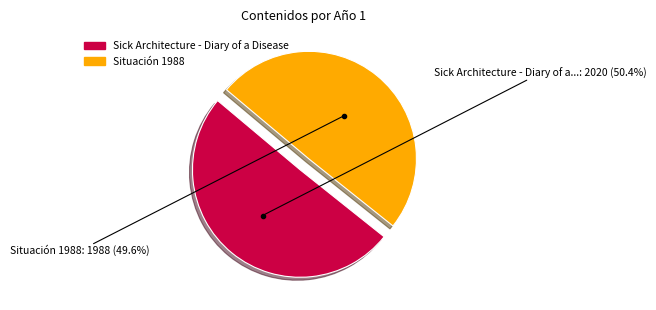

To the nearest percent, what is the difference between the largest and smallest slice percentages?

1%